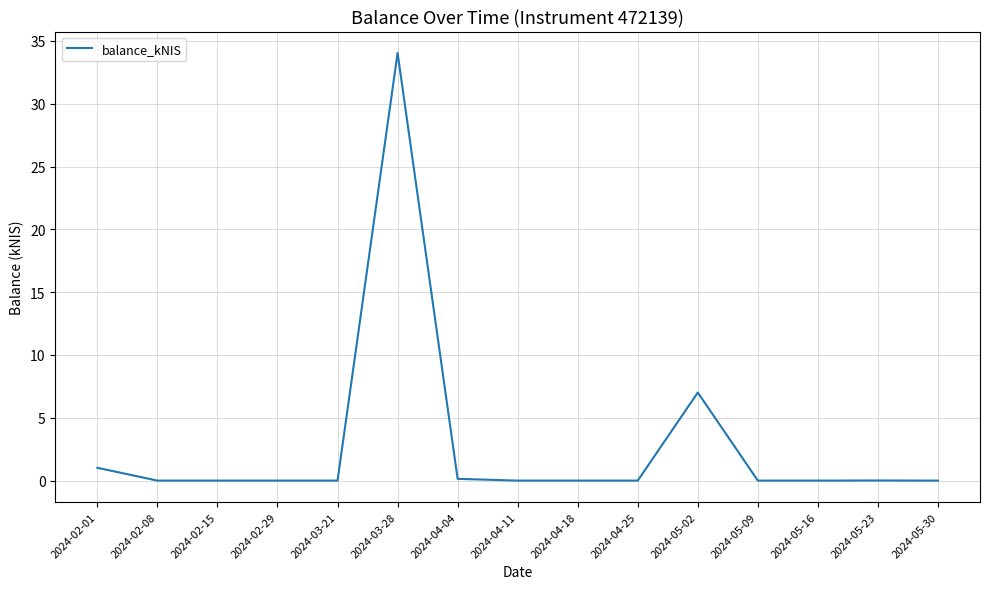

What position from the left is 2024-03-21?

5